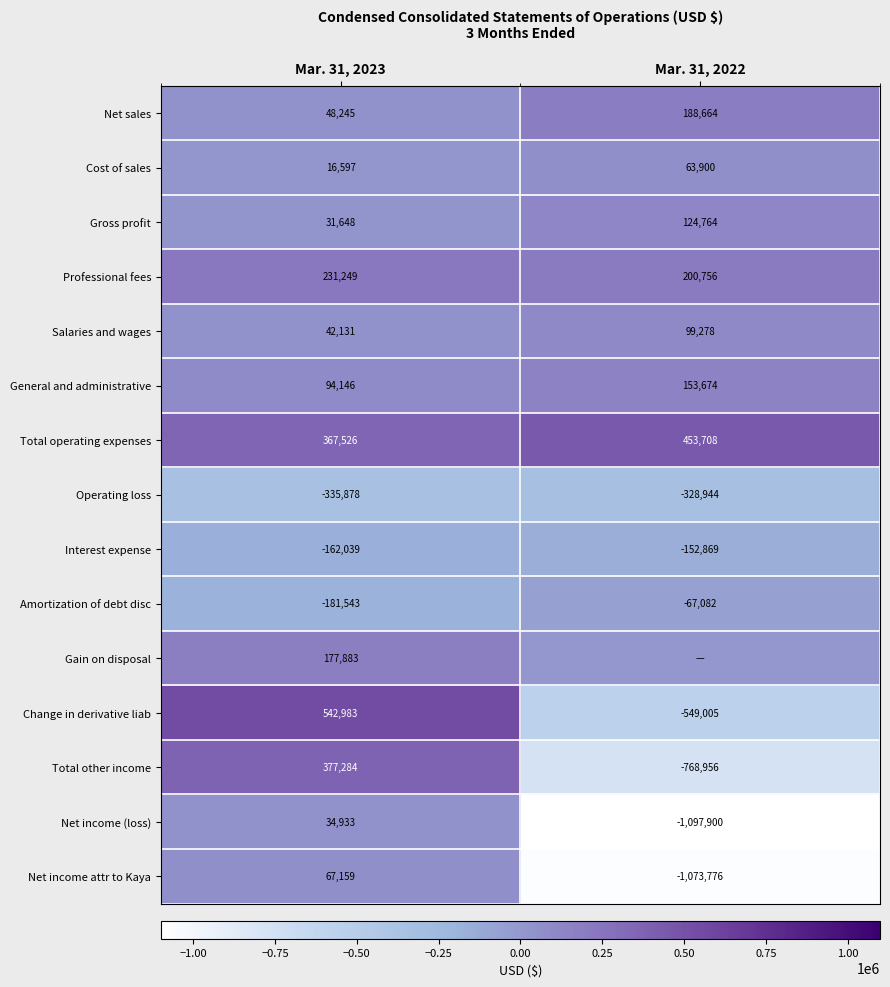

The value of Total other income at Mar. 31, 2022 is -1280353. True or false?

False